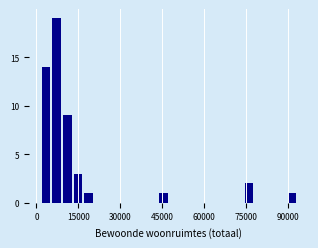

Read against the x-axis, roughly where is the centre of the tallest bar?

8000